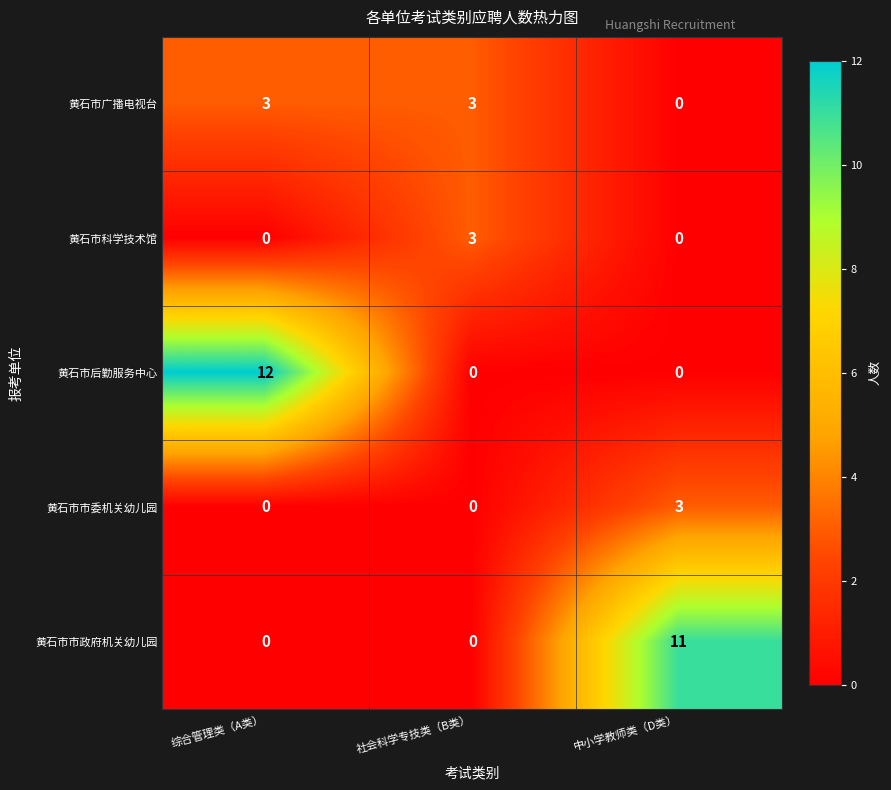

What is the spread (max minus min) of values at 综合管理类（A类）?

12